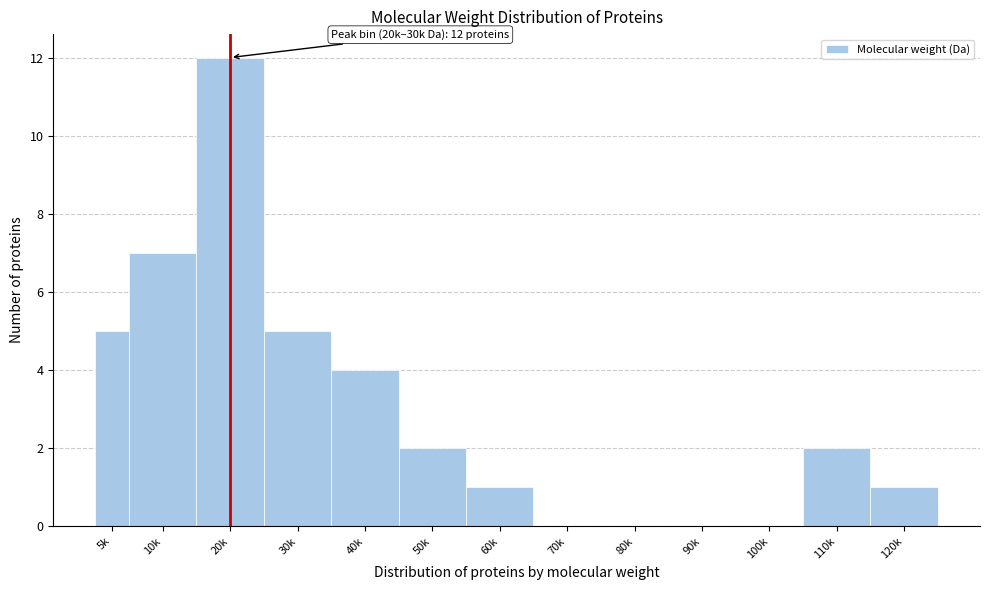

Reading left to right, transcribe all the data shown in this chart.

5k=5	10k=7	20k=12	30k=5	40k=4	50k=2	60k=1	70k=0	80k=0	90k=0	100k=0	110k=2	120k=1